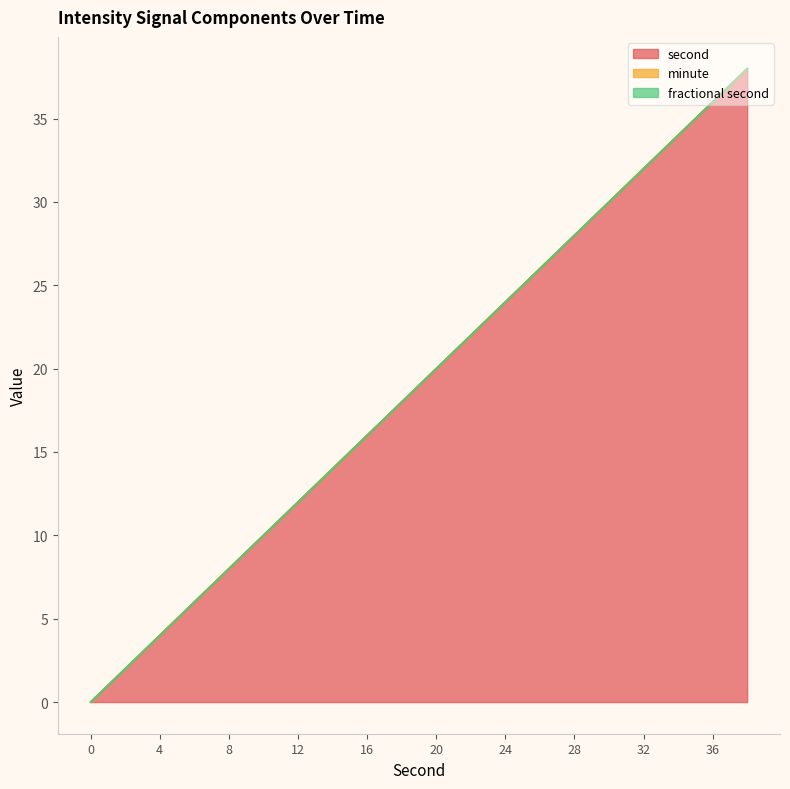

At 14, list the series in order from largest to smallest.

second, minute, fractional second